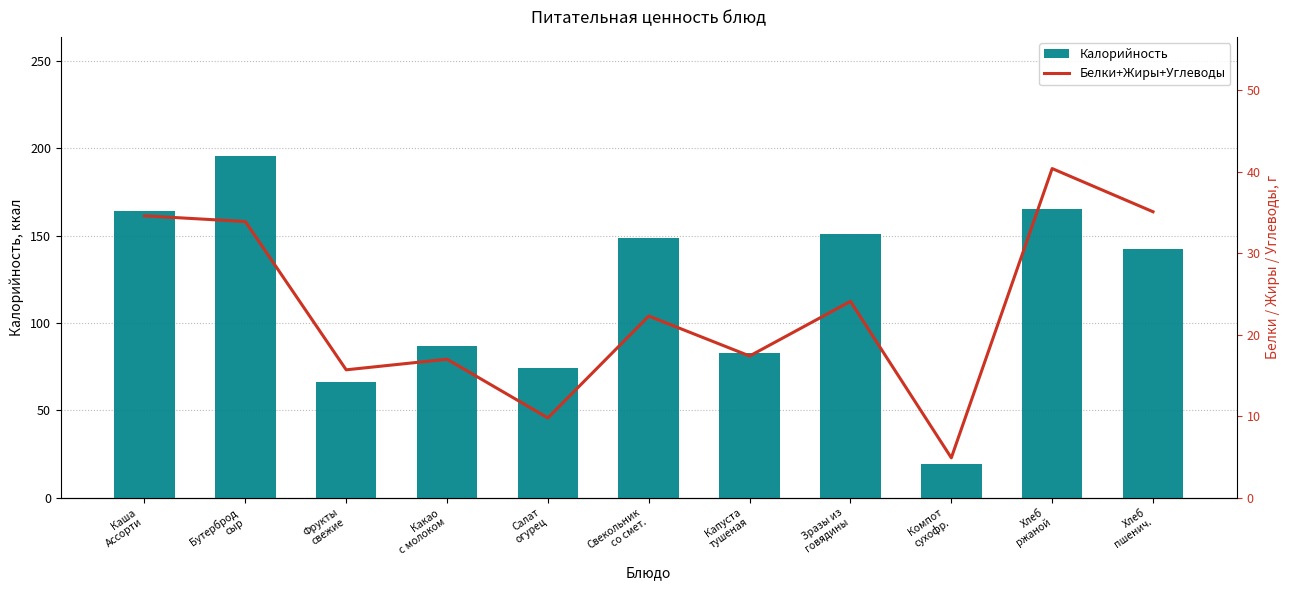

What is the label of the 8th bar from the left?

Зразы из
говядины